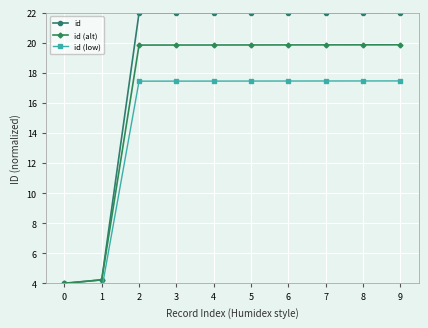

What is the sum of all id (low) values?

146.7